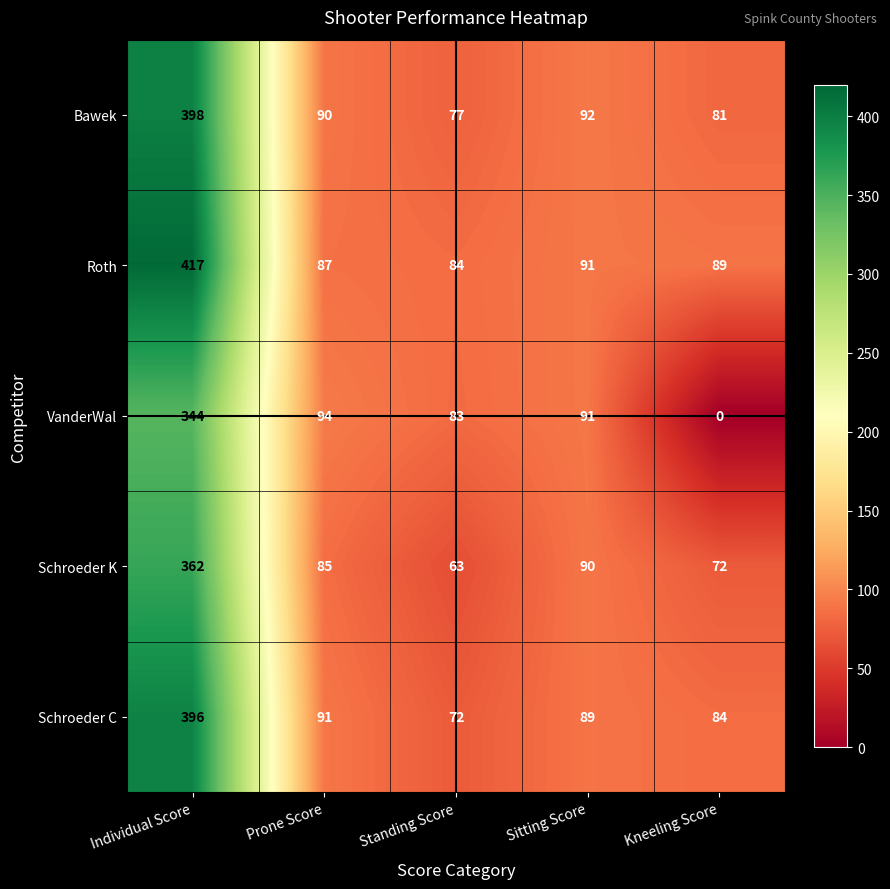

How many data points in Schroeder K are less than 85?

2